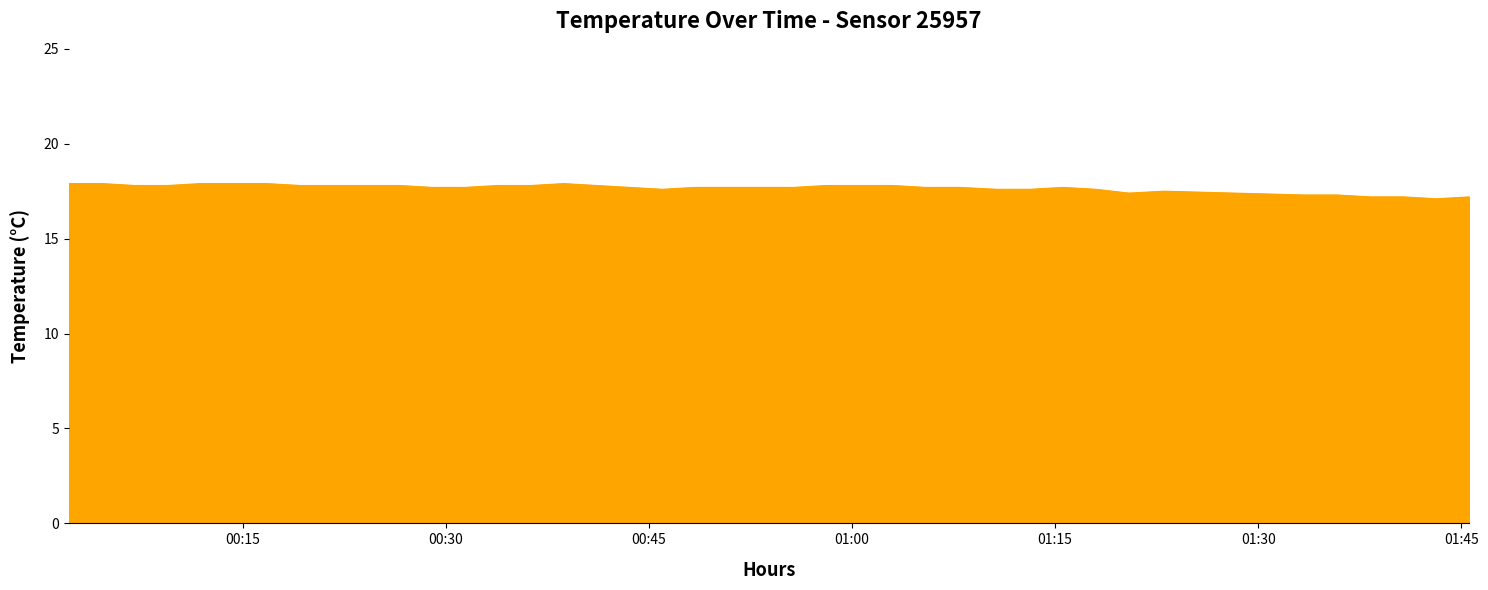

What is the average value?

17.7